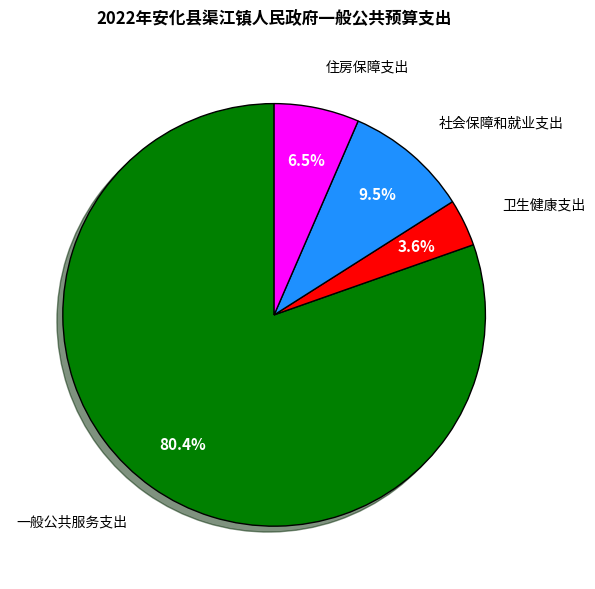

Is there a majority slice in this chart?

Yes